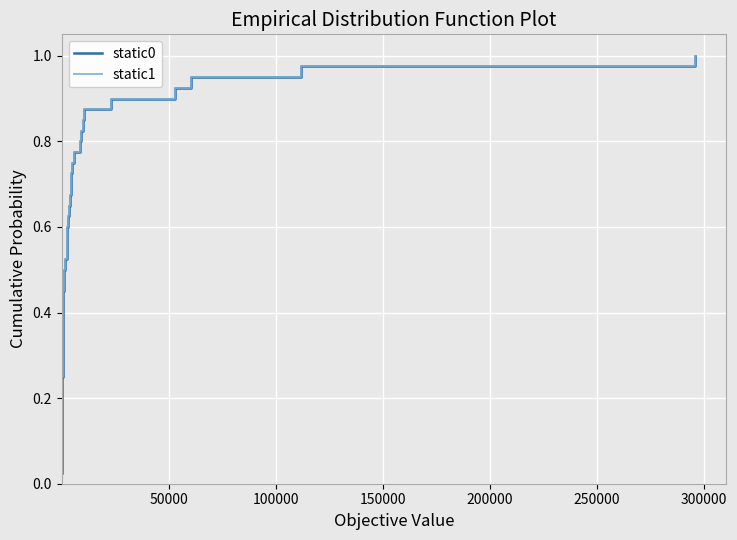

True or false: static1 and static0 intersect in this chart.

False